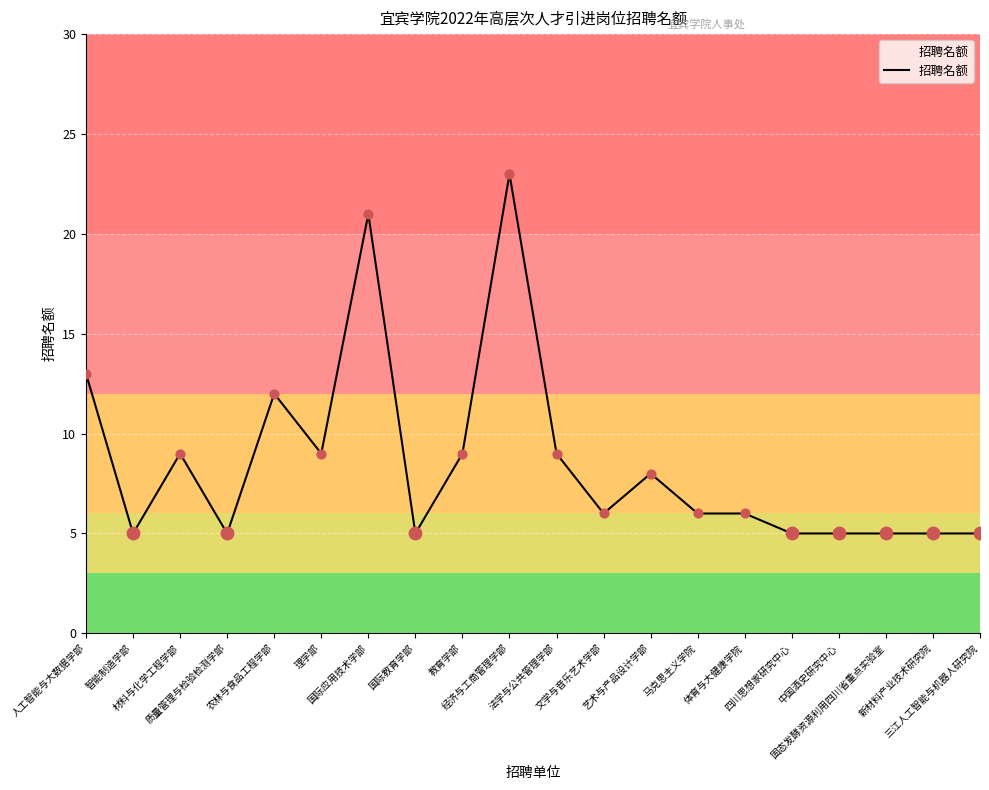

What is the change in value from 艺术与产品设计学部 to 三江人工智能与机器人研究院?

-3